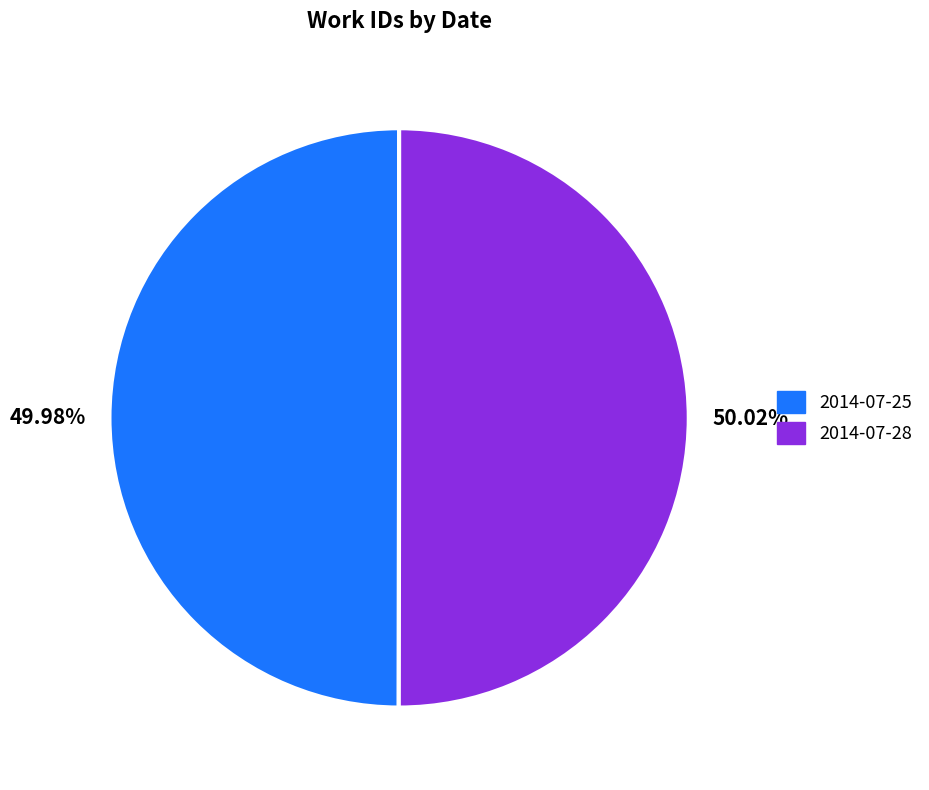

How many segments does this pie chart have?

2